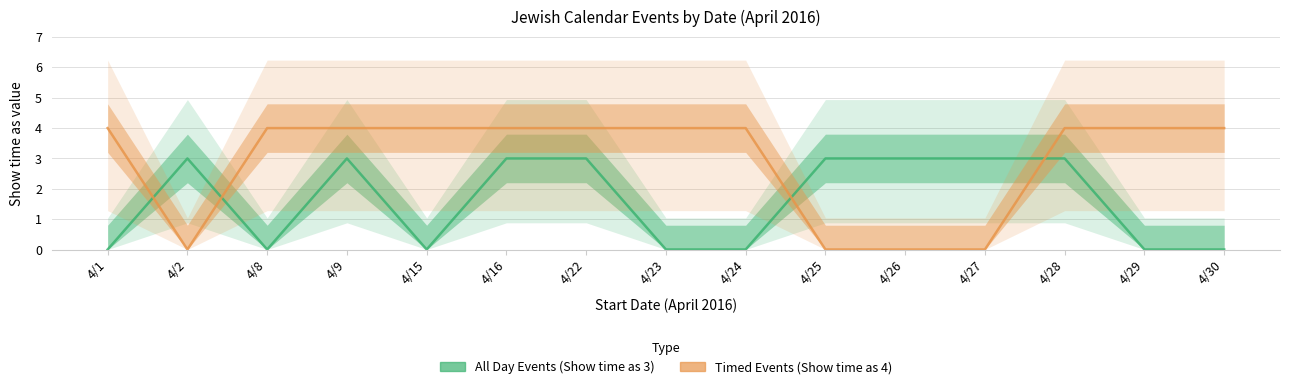

How many interior local valleys does the All Day Events (Show time as 3) series have?

2